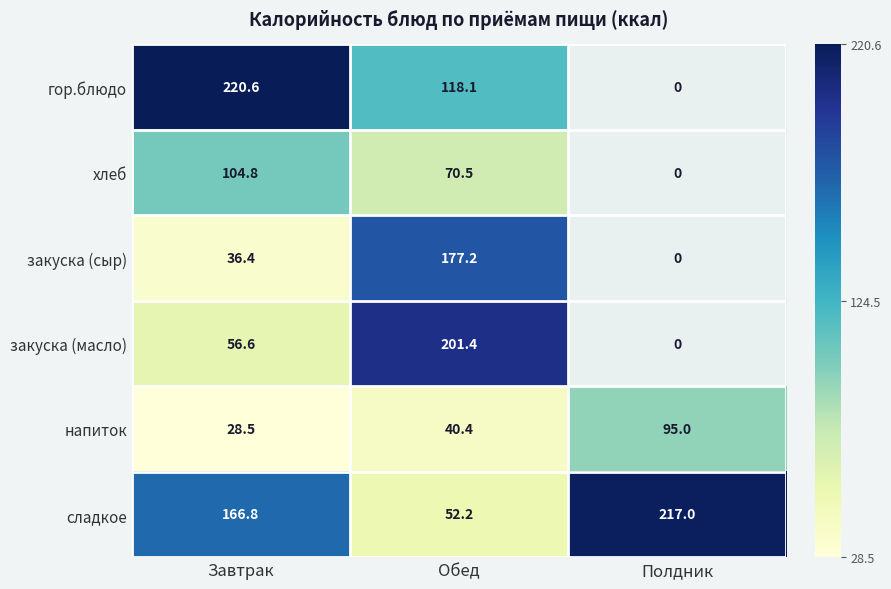

At how many categories does at least one series exceed 39?

3